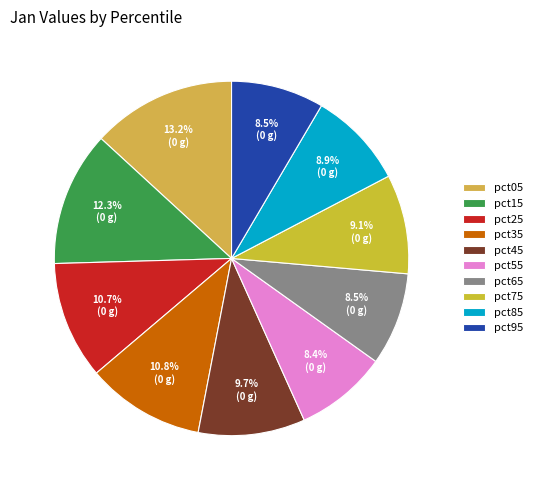

Does any single category account for the majority?

No